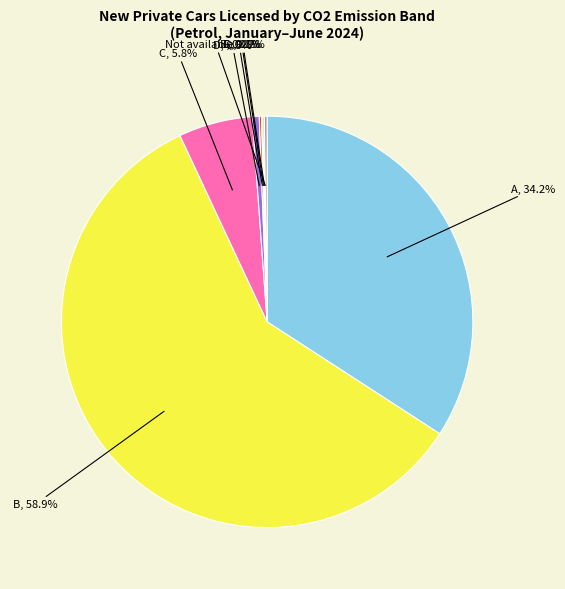

Does any single category account for the majority?

Yes